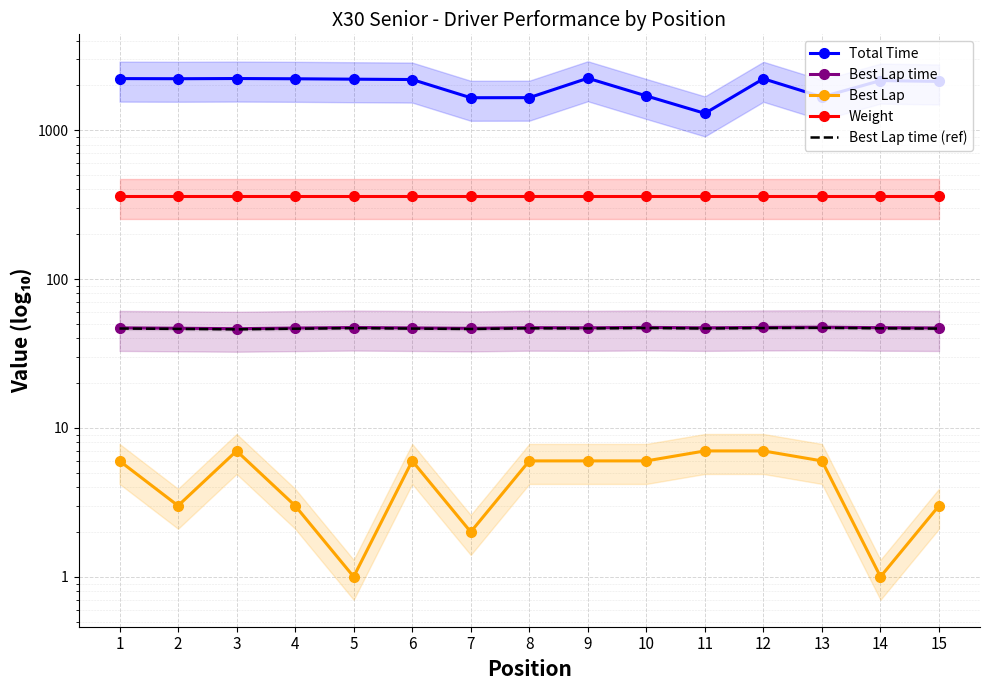

Which series has the largest range (max minus min)?

Total Time